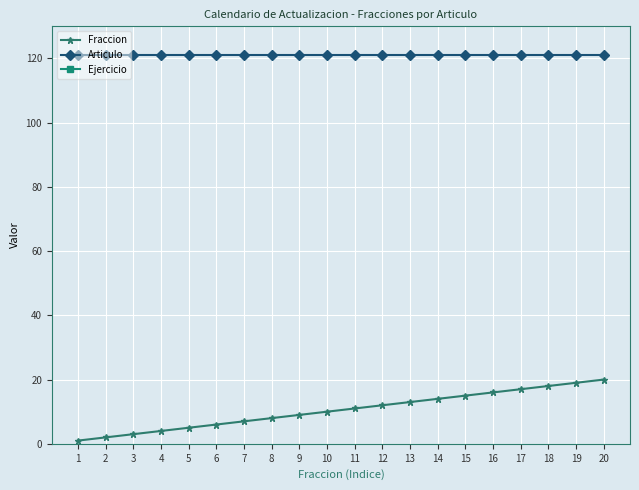

Rank the categories by Fraccion value from lowest to highest.

1, 2, 3, 4, 5, 6, 7, 8, 9, 10, 11, 12, 13, 14, 15, 16, 17, 18, 19, 20